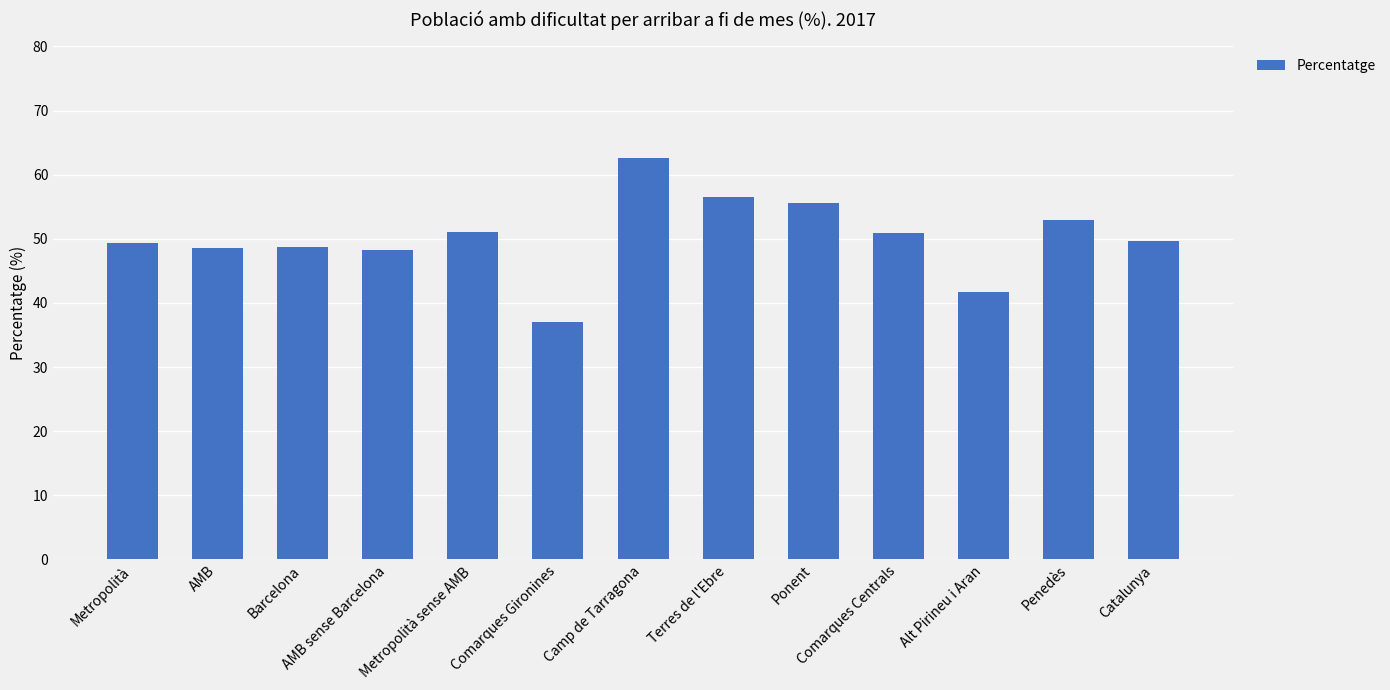

What is the difference between the maximum and minimum values?

25.5